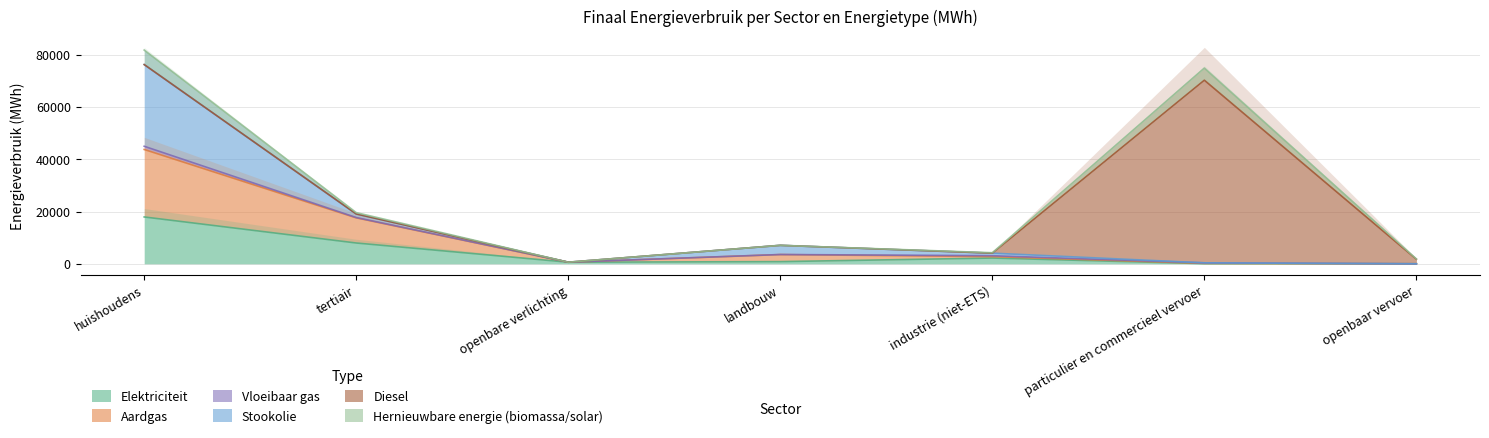

What is the total value across all series at openbaar vervoer?

1896.9